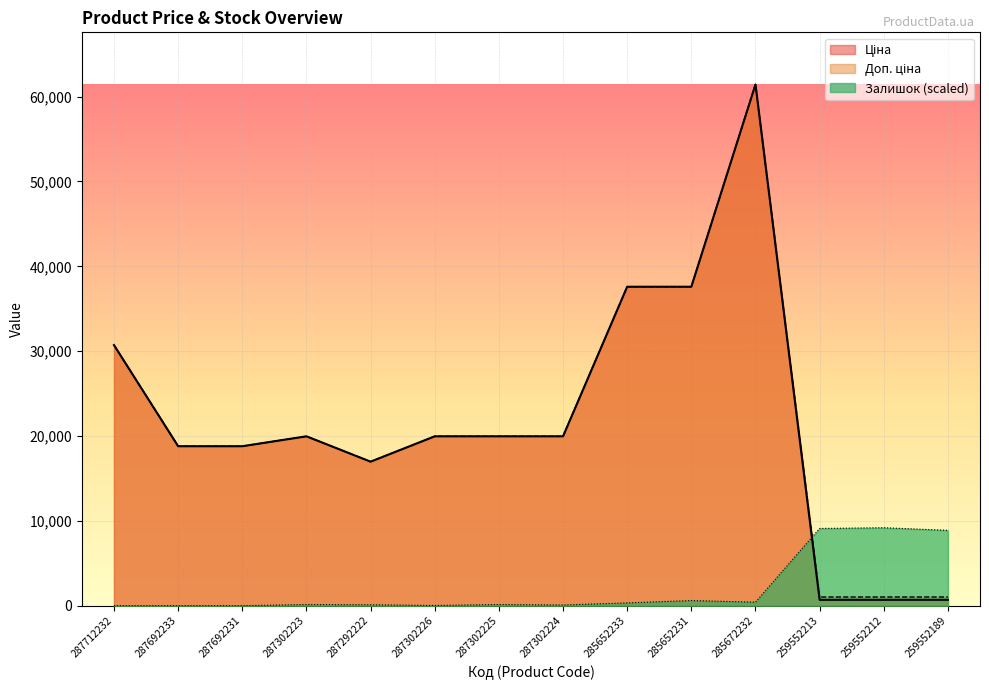

What is the difference between the second highest and minimum values in the Ціна series?

36899.9